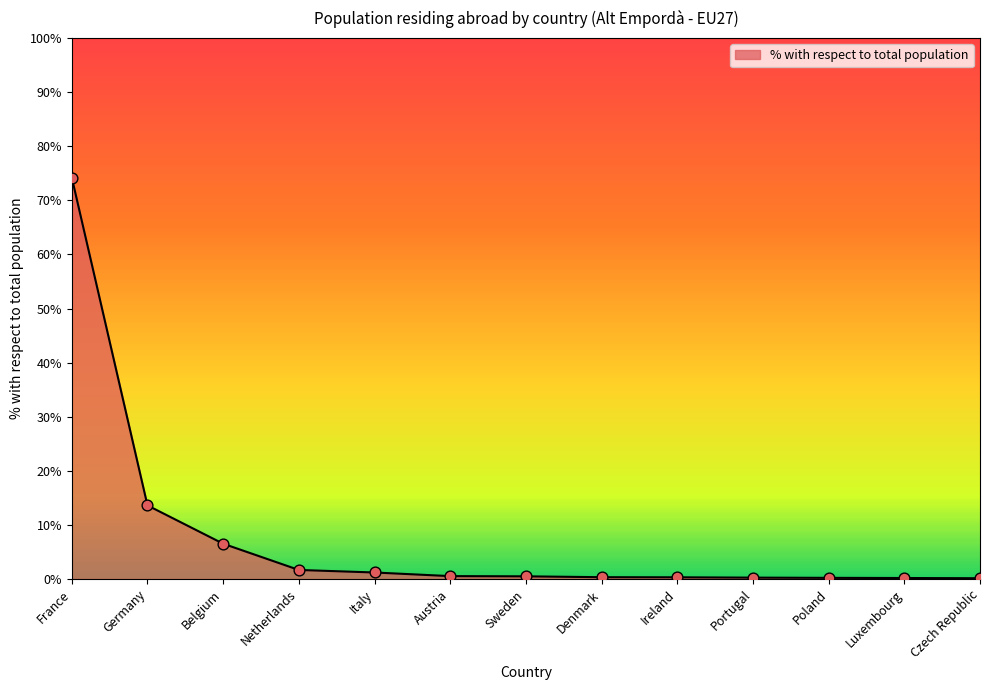

Approximately how many times larger is the value at Ireland compared to Netherlands?

0.2